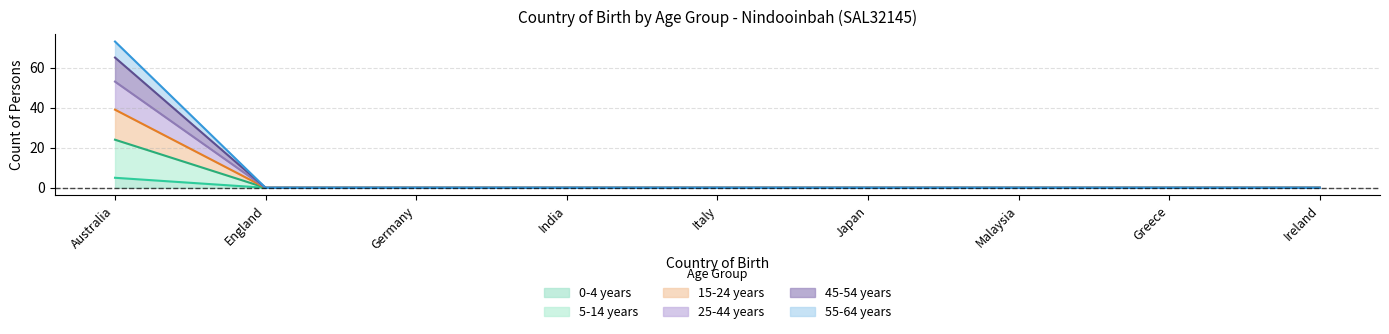

Is the value of 45-54 years at Australia greater than the value of 0-4 years at Ireland?

Yes